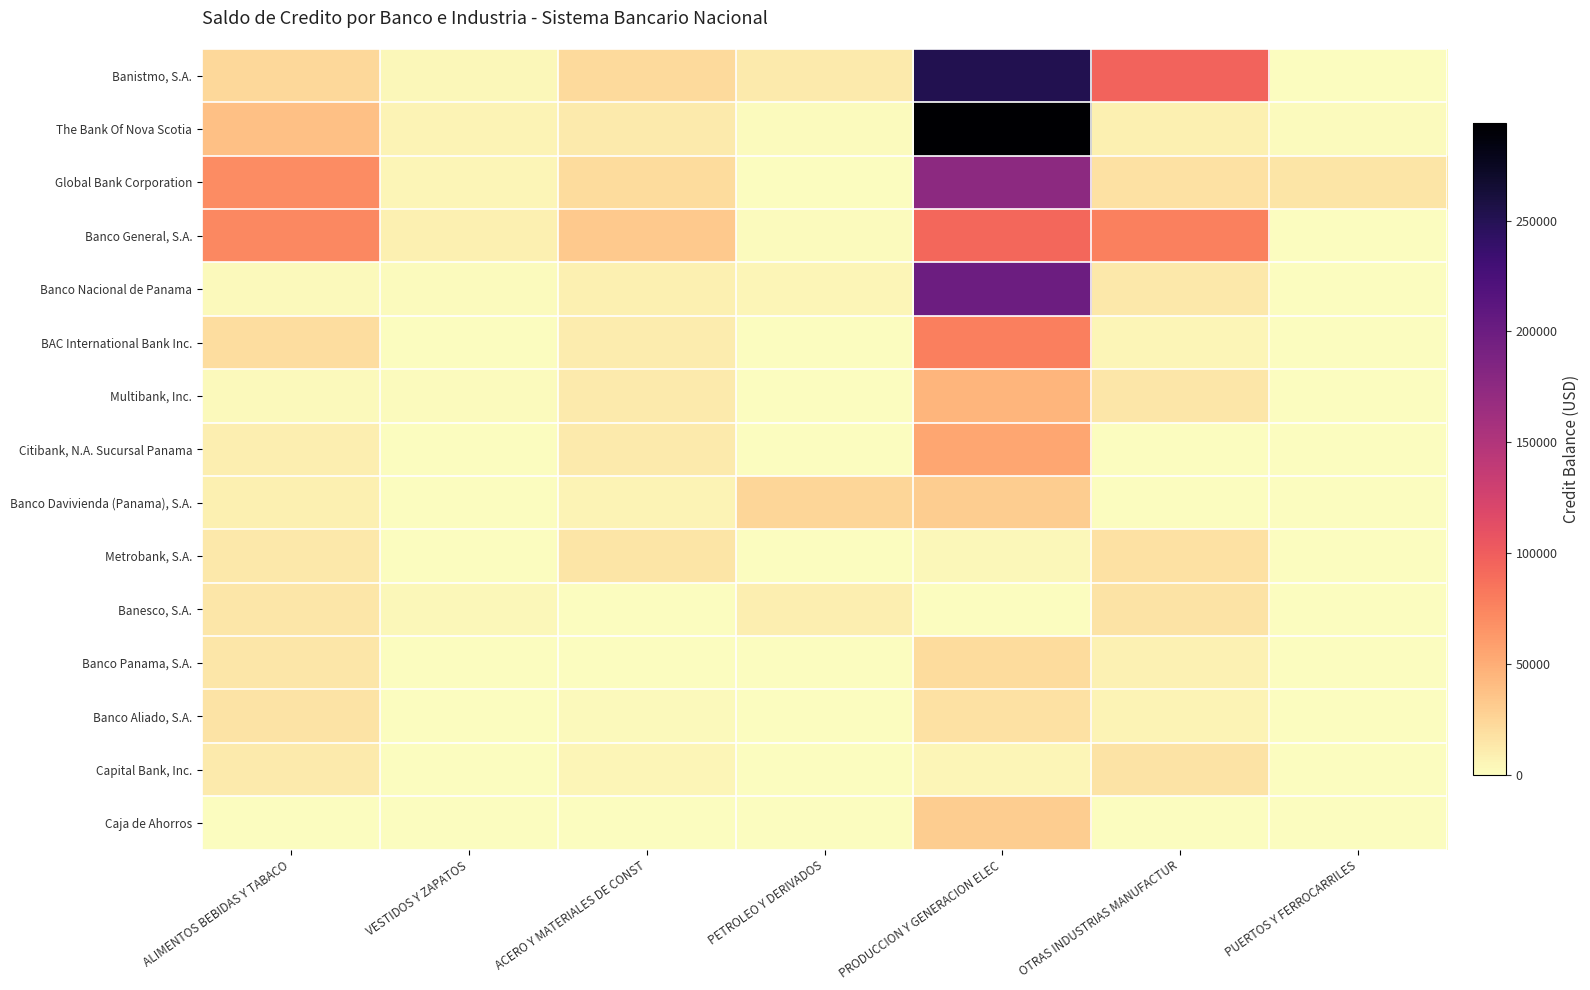

Which category has the lowest value across all series?

PUERTOS Y FERROCARRILES